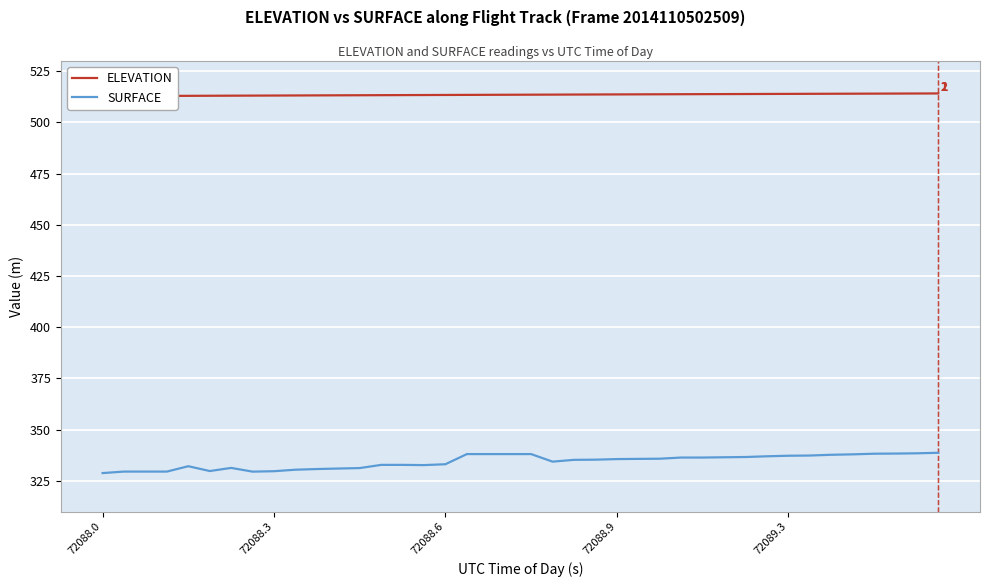

How many distinct data groups are displayed?

2